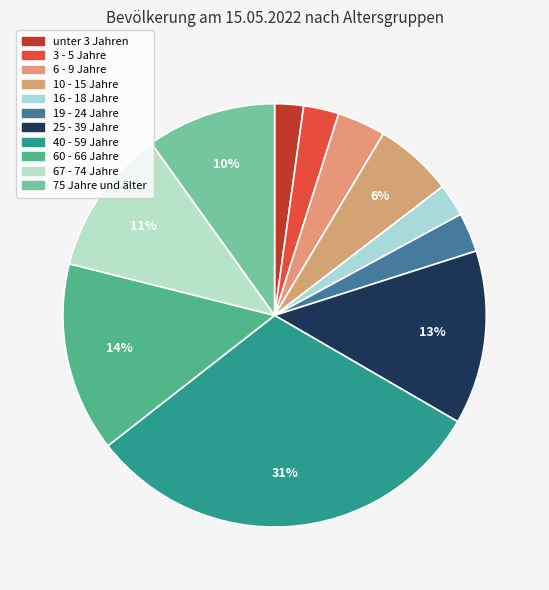

Which slice is the smallest?

unter 3 Jahren